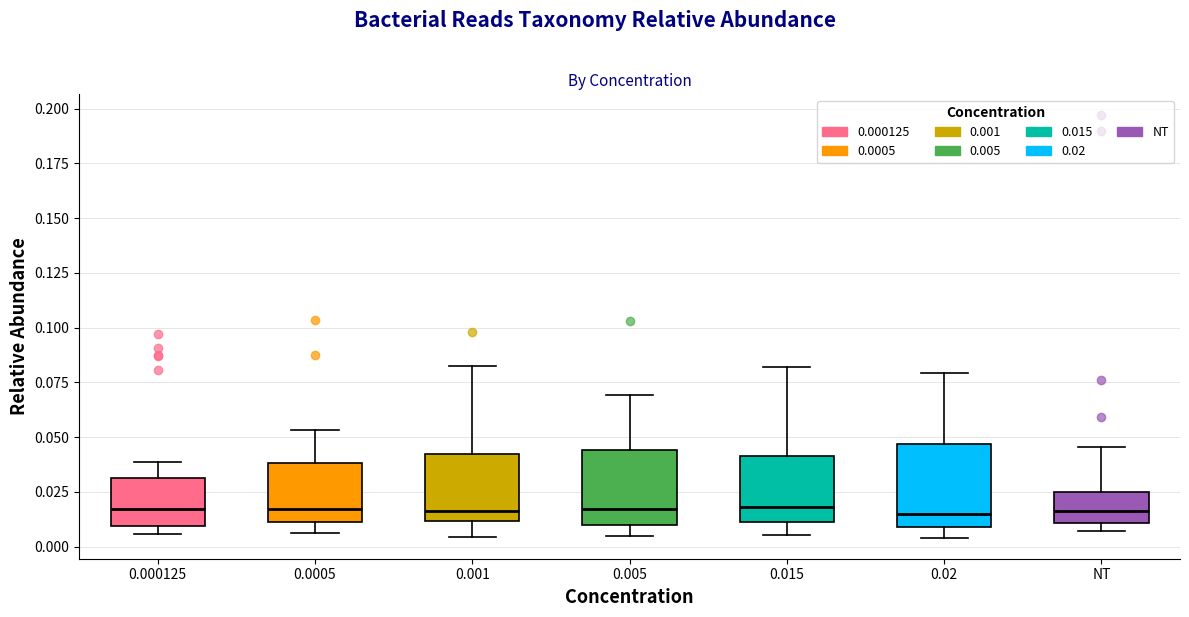

Reading left to right, transcribe this box plot: for each box, give where its median line is, the range the box spans, and where its two whiskers end, as read against the y-axis. The values are not printed on the chart, so give them approximately, as read against the axis.

0.000125: median 0.015, box 0.010 to 0.030, whiskers 0.005 to 0.040
0.0005: median 0.015, box 0.010 to 0.040, whiskers 0.005 to 0.055
0.001: median 0.015, box 0.010 to 0.040, whiskers 0.005 to 0.080
0.005: median 0.015, box 0.010 to 0.045, whiskers 0.005 to 0.070
0.015: median 0.020, box 0.010 to 0.040, whiskers 0.005 to 0.080
0.02: median 0.015, box 0.010 to 0.045, whiskers 0.005 to 0.080
NT: median 0.015, box 0.010 to 0.025, whiskers 0.005 to 0.045